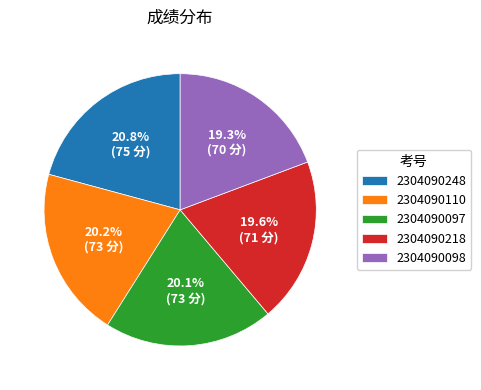

True or false: 2304090098 accounts for 19% of the total.

True